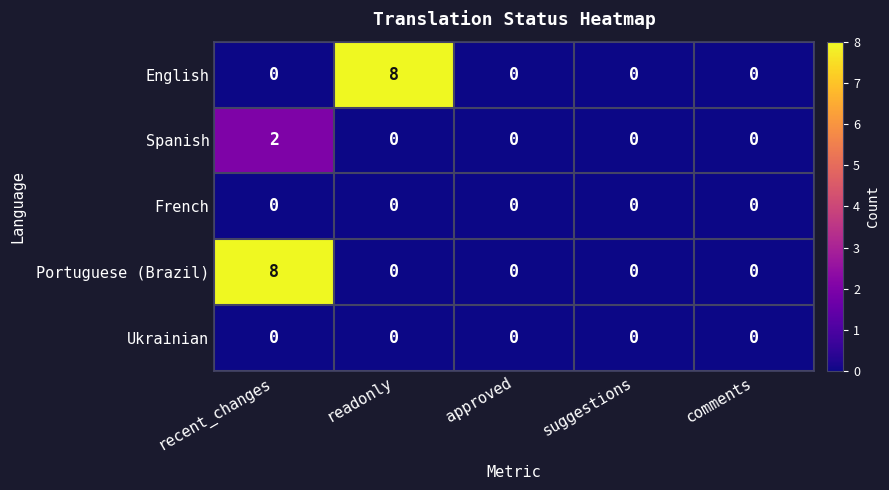

Reading left to right, transcribe all the data shown in this chart.

English: 0	8	0	0	0
Spanish: 2	0	0	0	0
French: 0	0	0	0	0
Portuguese (Brazil): 8	0	0	0	0
Ukrainian: 0	0	0	0	0